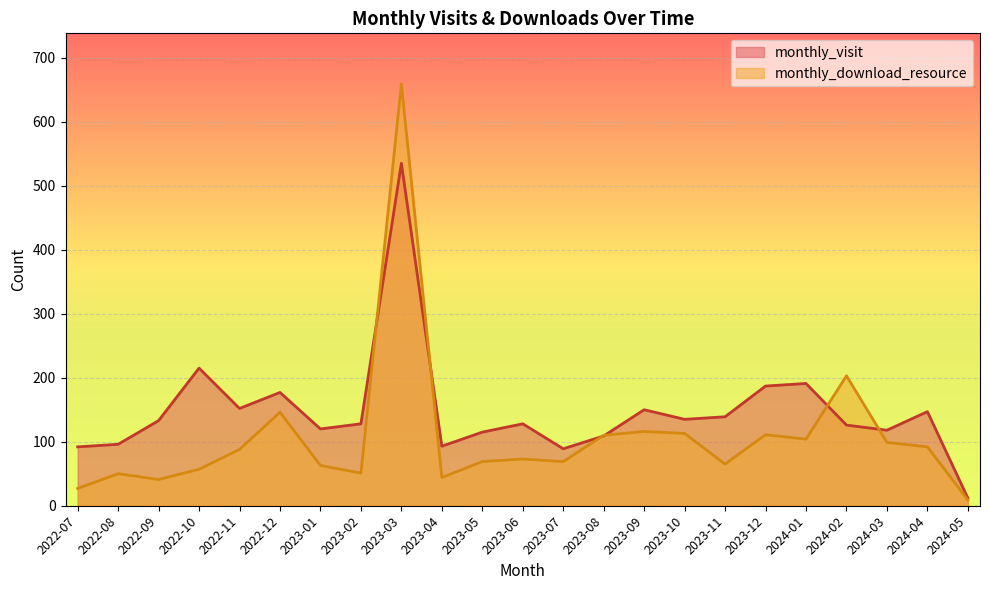

How many values in the monthly_visit series exceed 128?

11